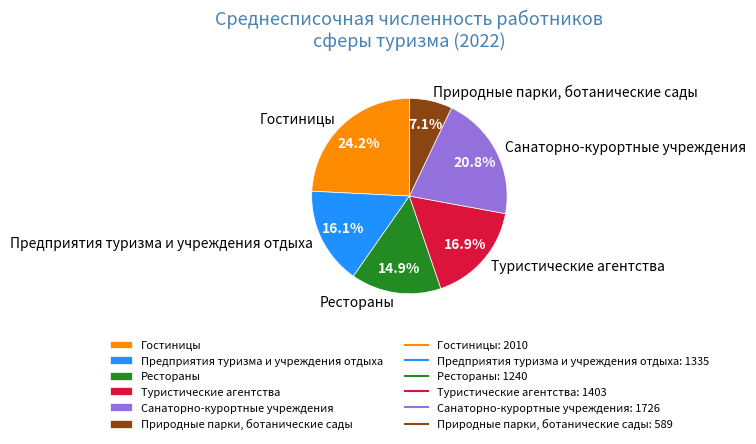

What is the ratio of the value at Природные парки, ботанические сады to the value at Санаторно-курортные учреждения?

0.3